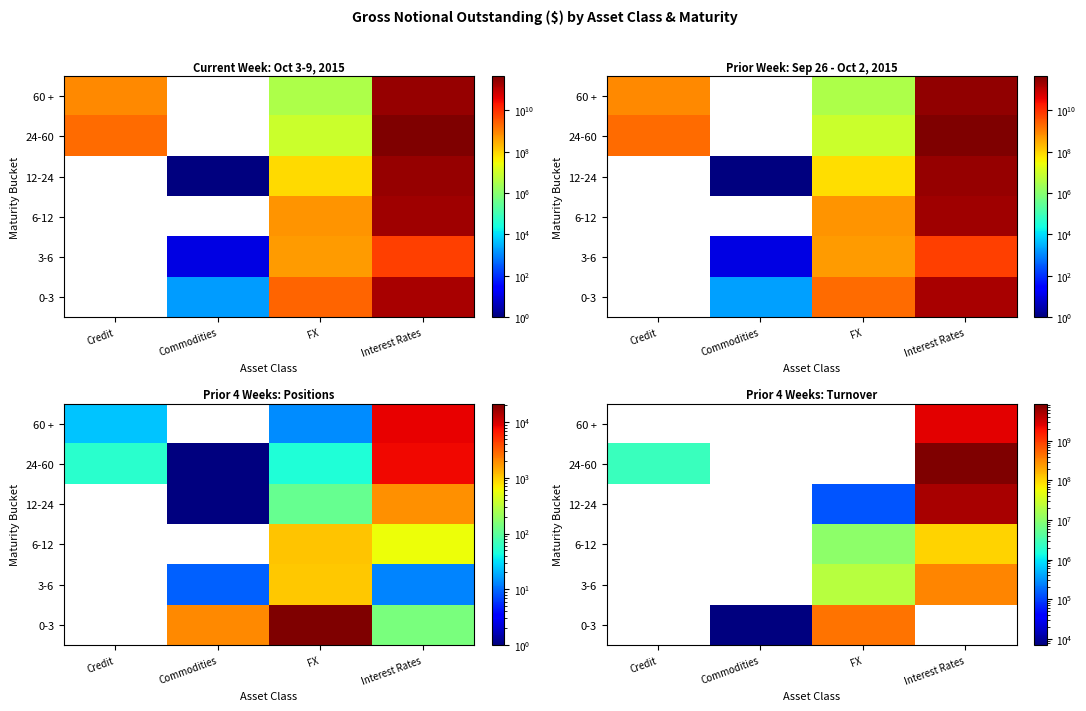

Is the value of 12-24 at Credit greater than the value of 3-6 at Commodities?

No